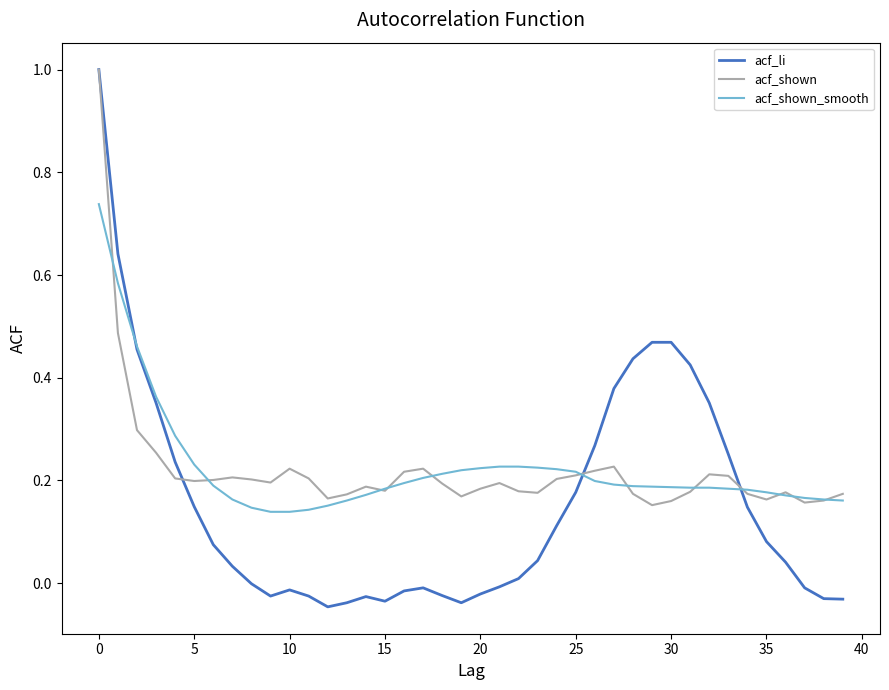

What is the maximum value shown in the chart?

1.0